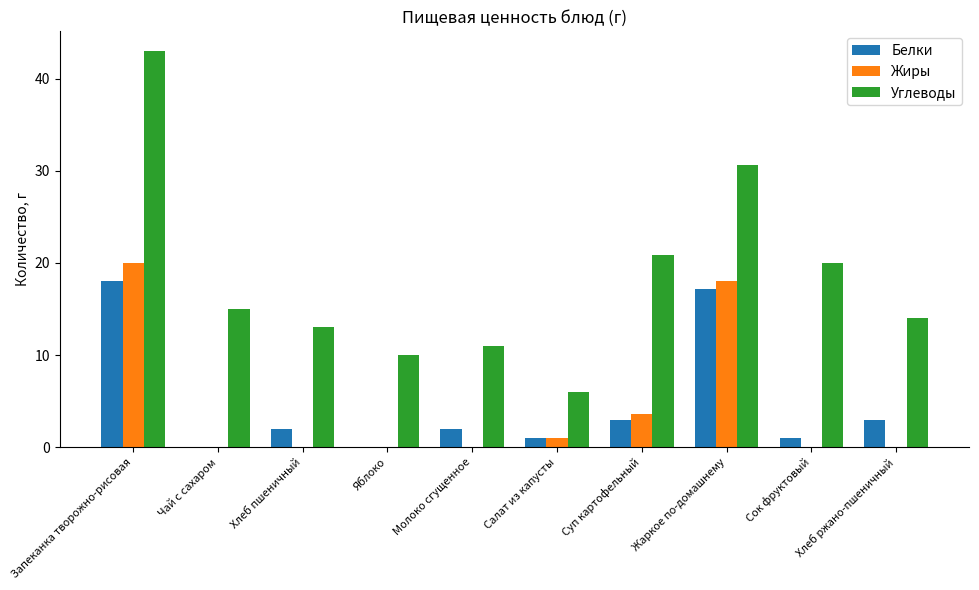

What is the total value across all series at Сок фруктовый?

21.0